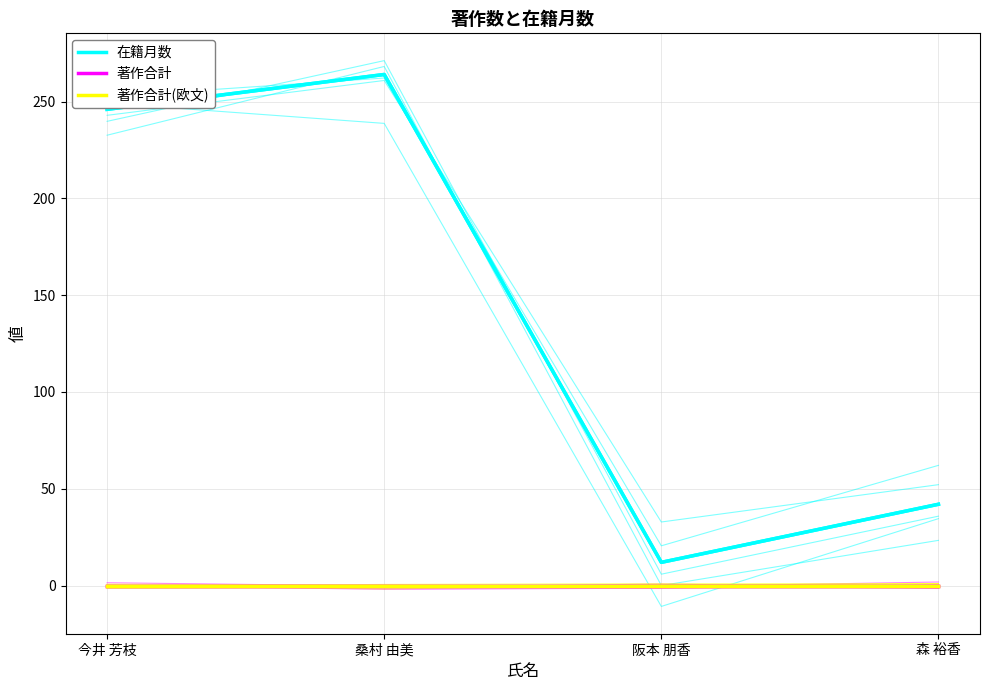

True or false: 著作合計 and 在籍月数 intersect in this chart.

False